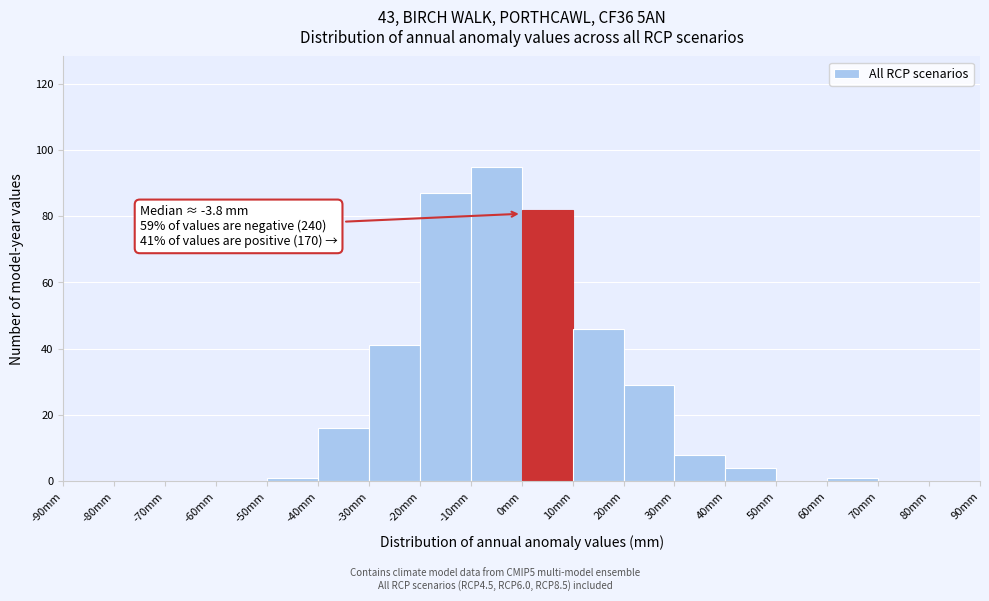

Over which range of the x-axis is the bar tallest?

-10 to 0